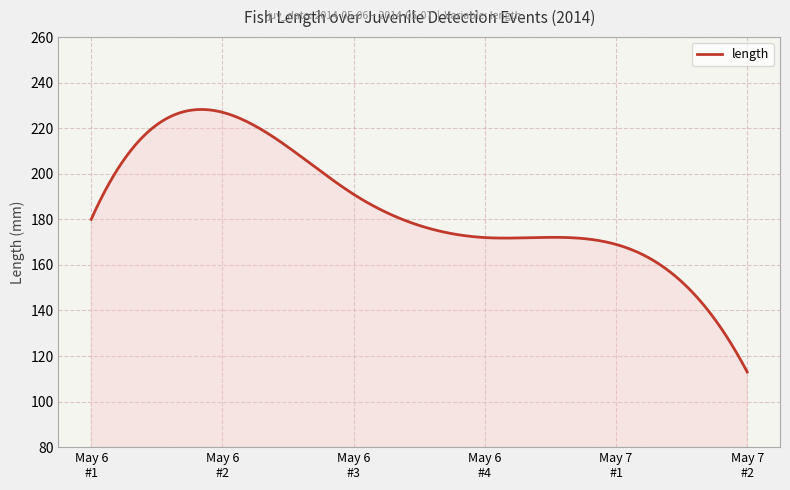

What is the difference between the maximum and minimum values?

115.2